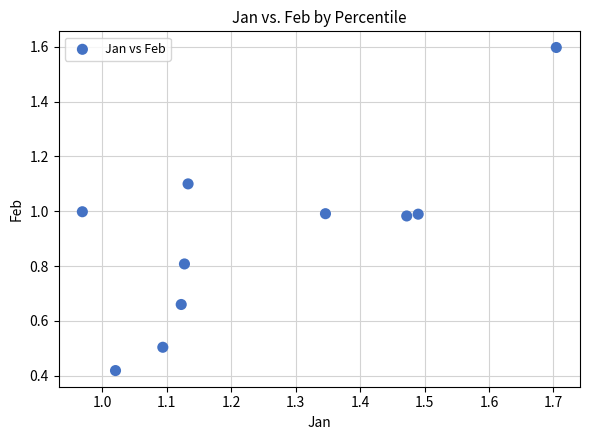

What is the average X value?

1.2